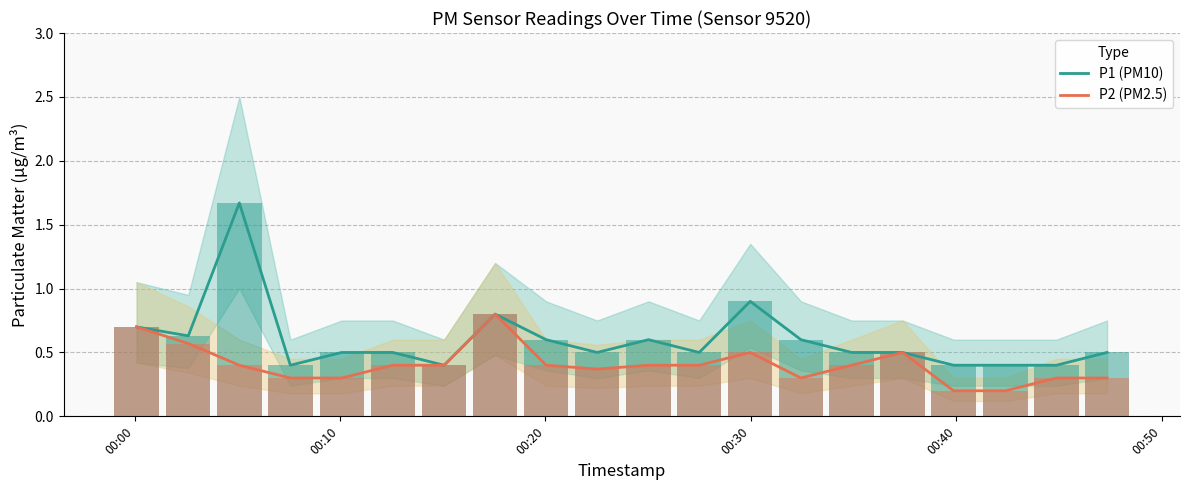

What is the greatest value displayed?

1.7